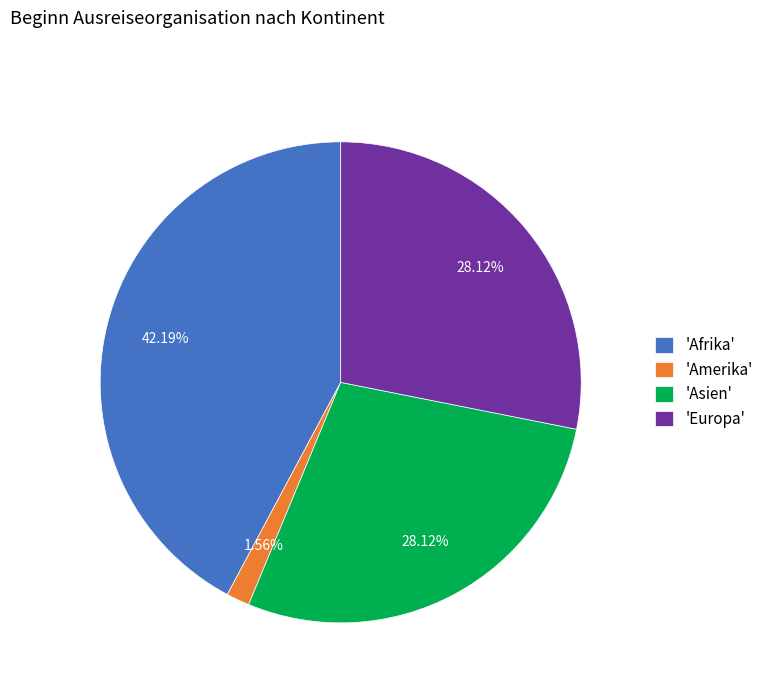

Is there a majority slice in this chart?

No